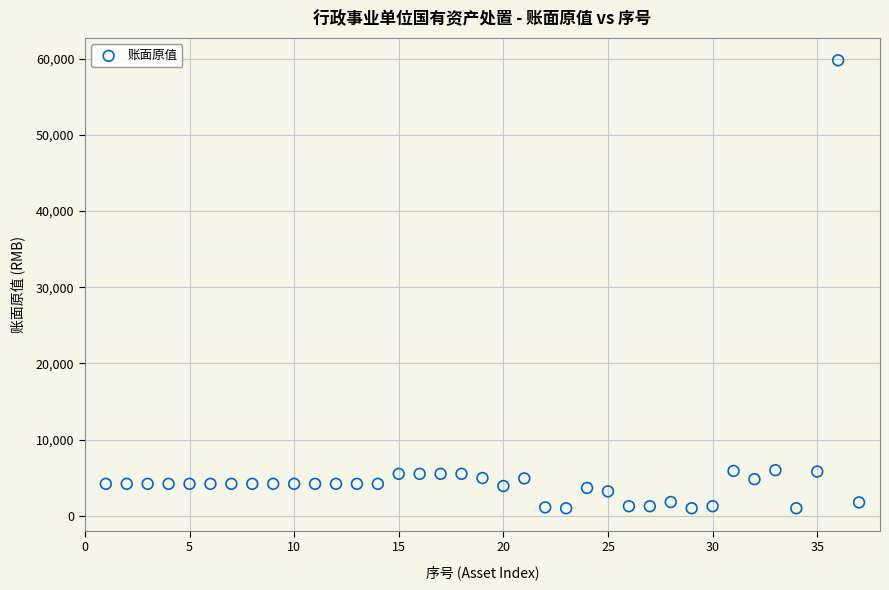

What is the range of Y values (max minus min)?

58817